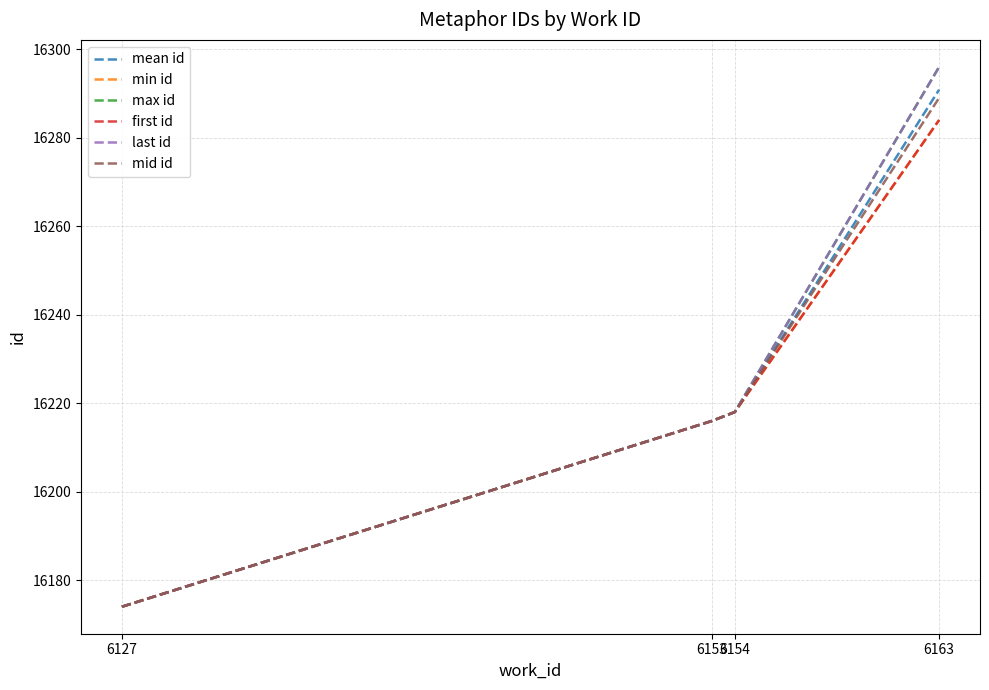

Does the chart display data point markers on the line(s)?

No